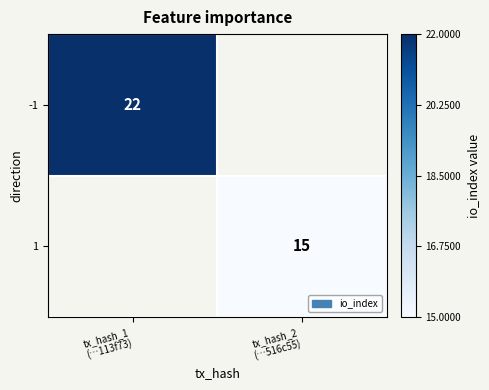

What is the highest value of the -1 series?

22.0